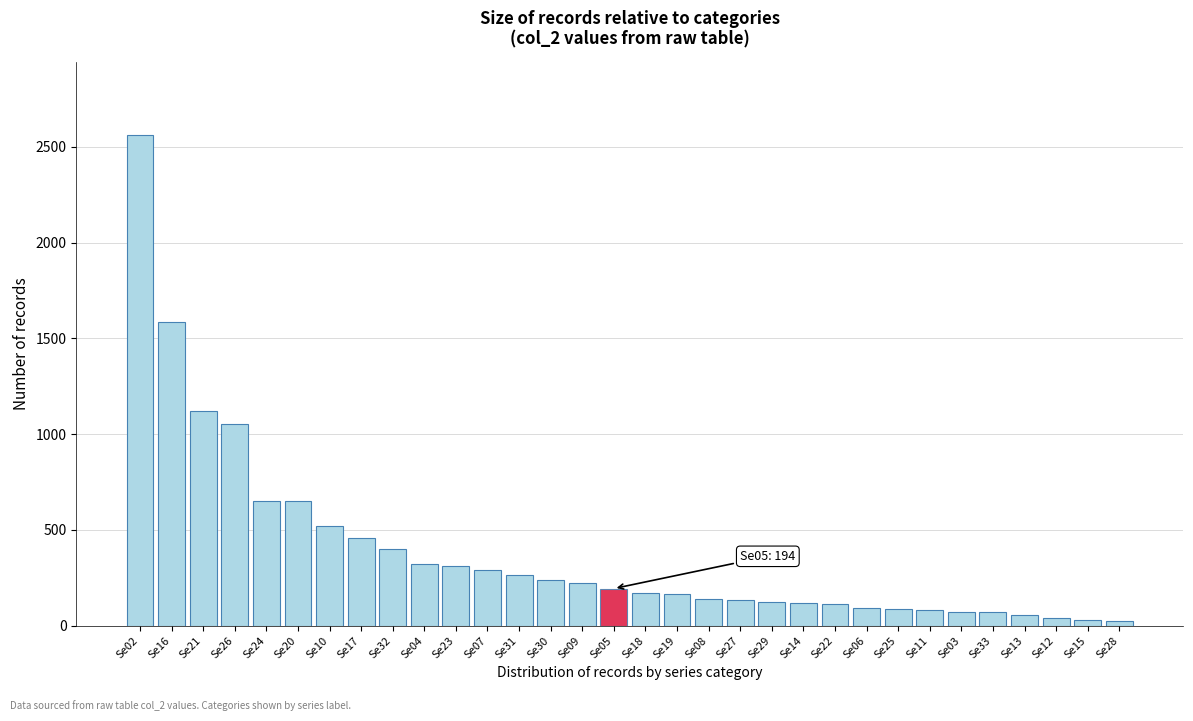

What is the average value?

386